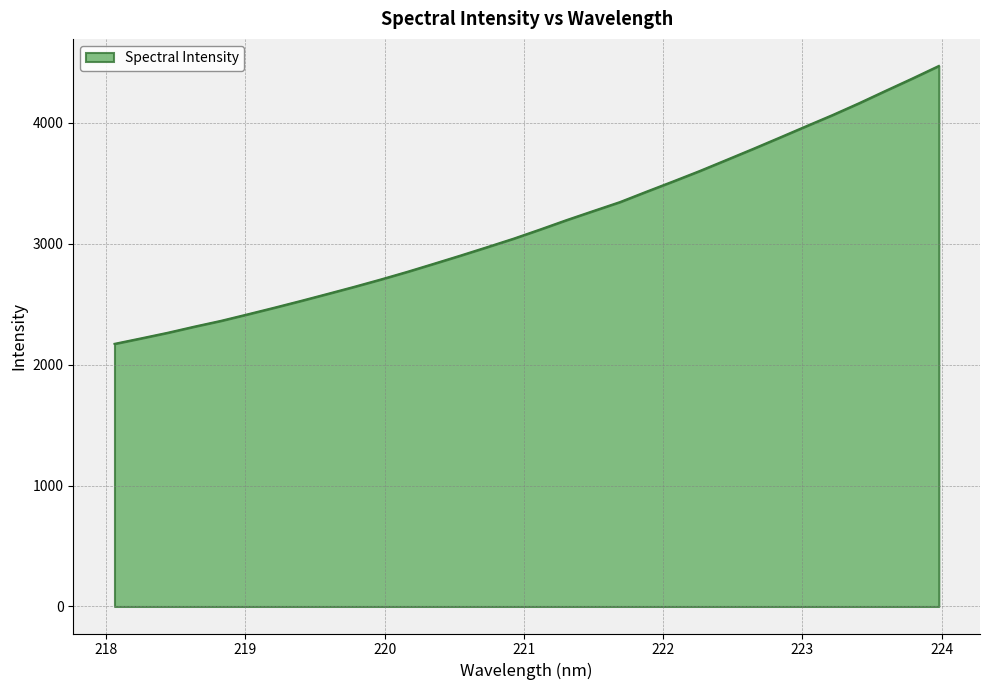

Does the chart have visible grid lines?

Yes